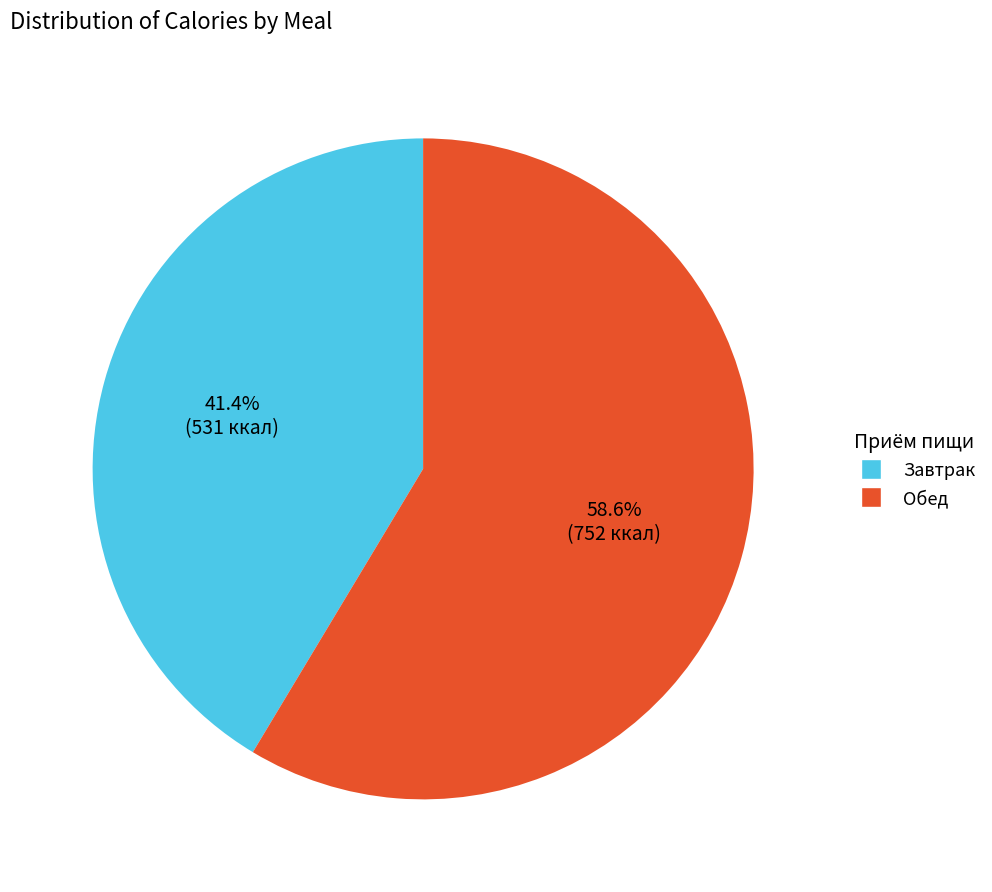

Is there a majority slice in this chart?

Yes